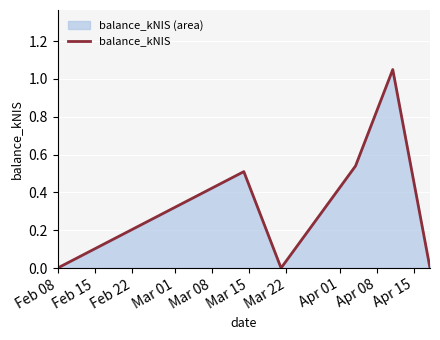

What is the sum of all values?

2.1